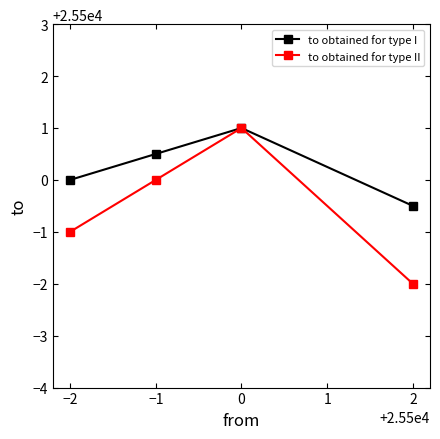

What is the total value across all series at 0?

51002.0